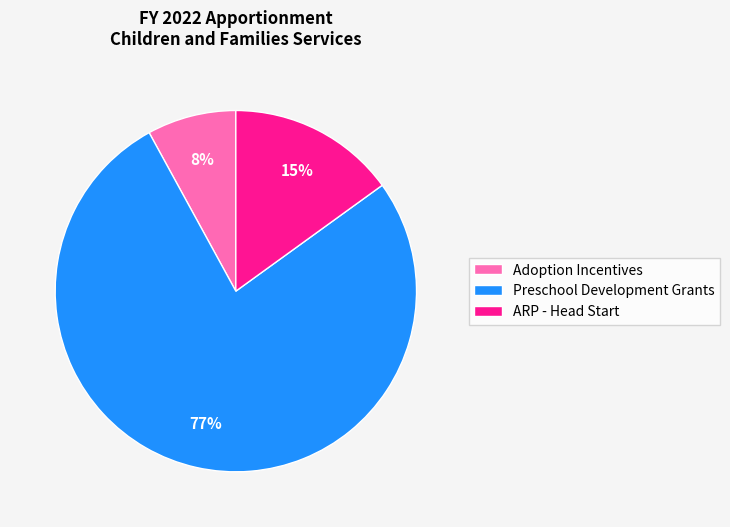

What percentage is the ARP - Head Start slice, to the nearest percent?

15%